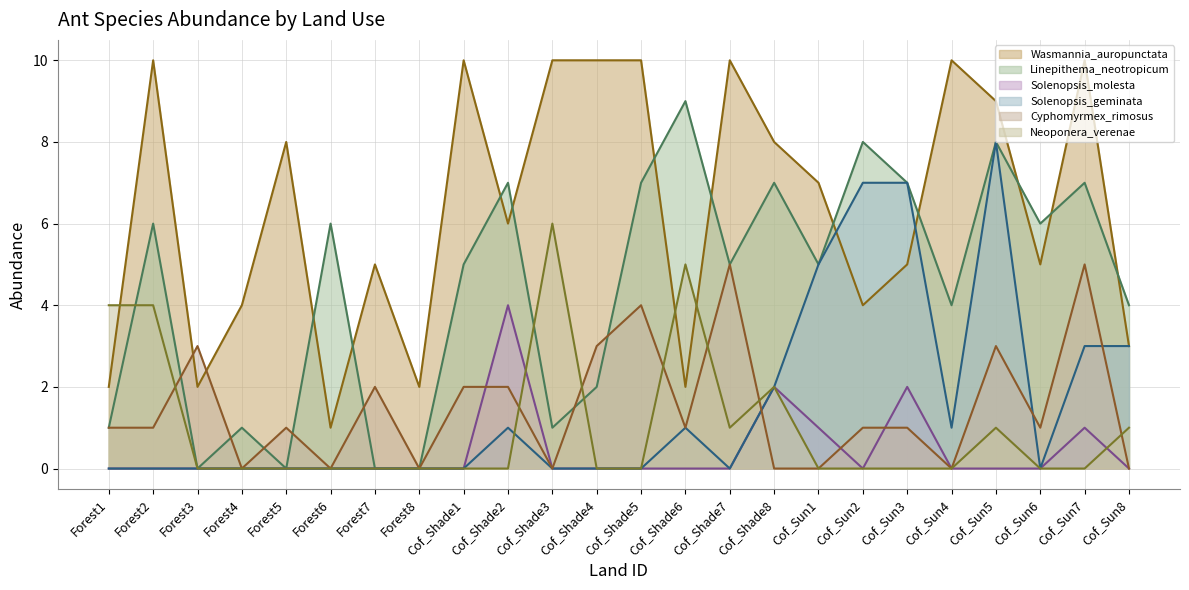

Which series has the largest total across all categories?

Wasmannia_auropunctata